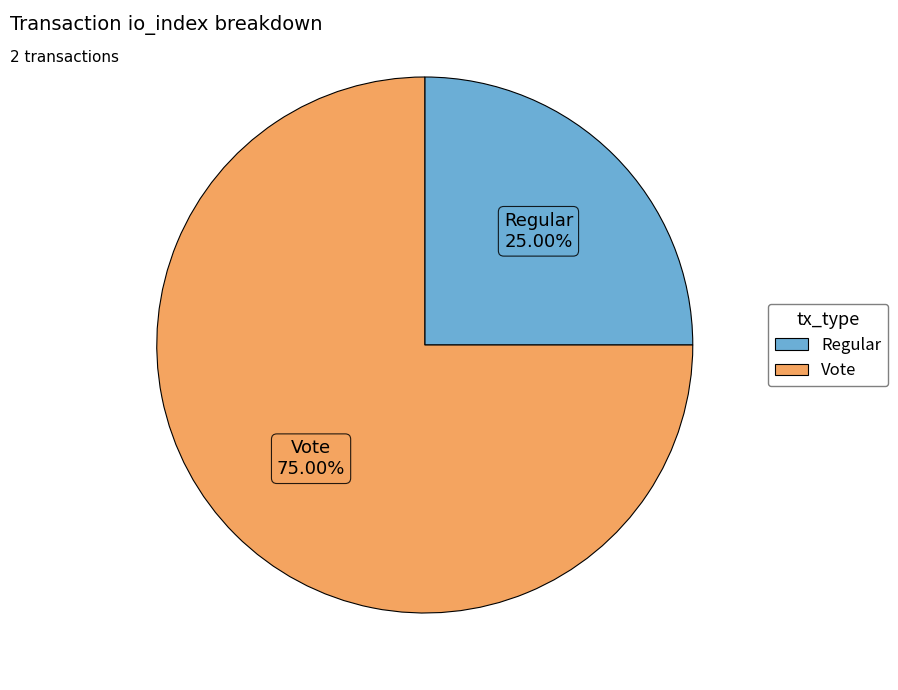

What is the largest slice in the pie chart?

Vote